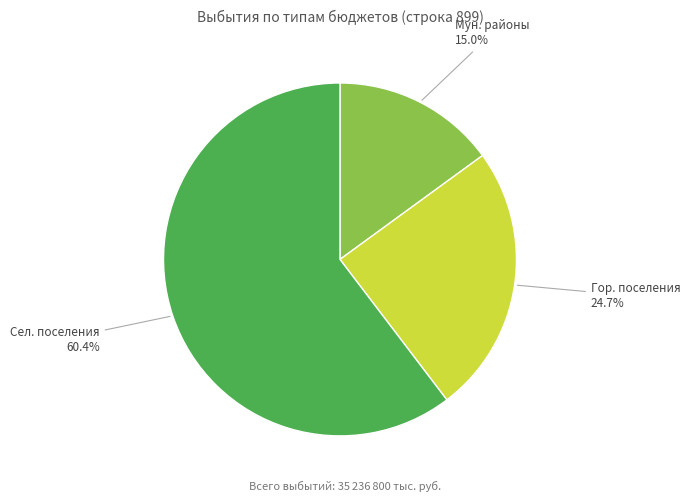

What is the largest slice in the pie chart?

Сел. поселения